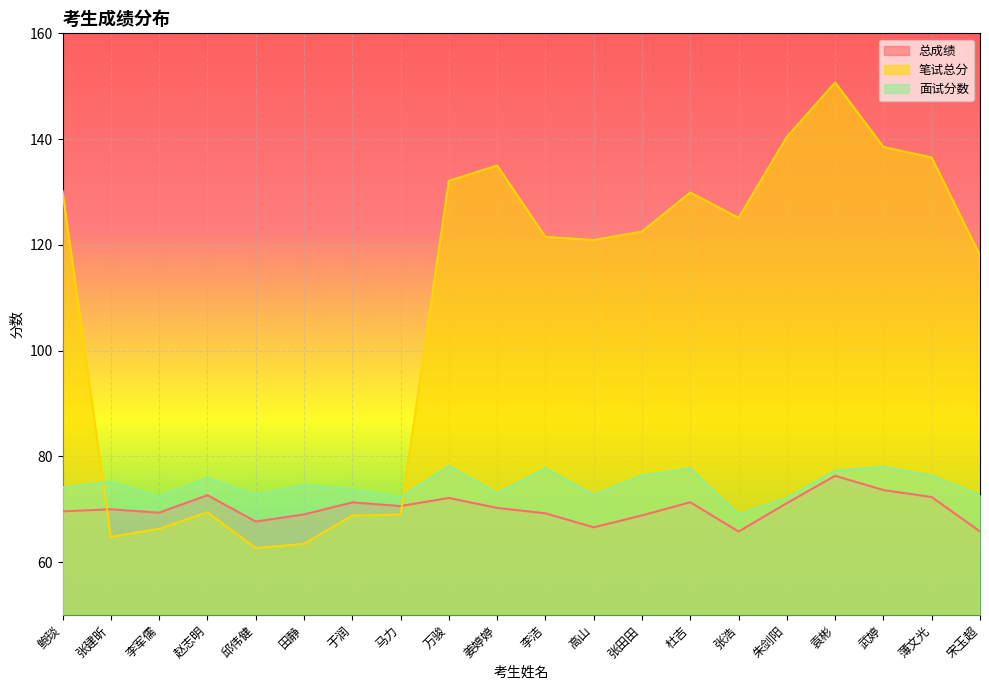

The 面试分数 series shows 72.6 at 宋玉超. True or false?

True